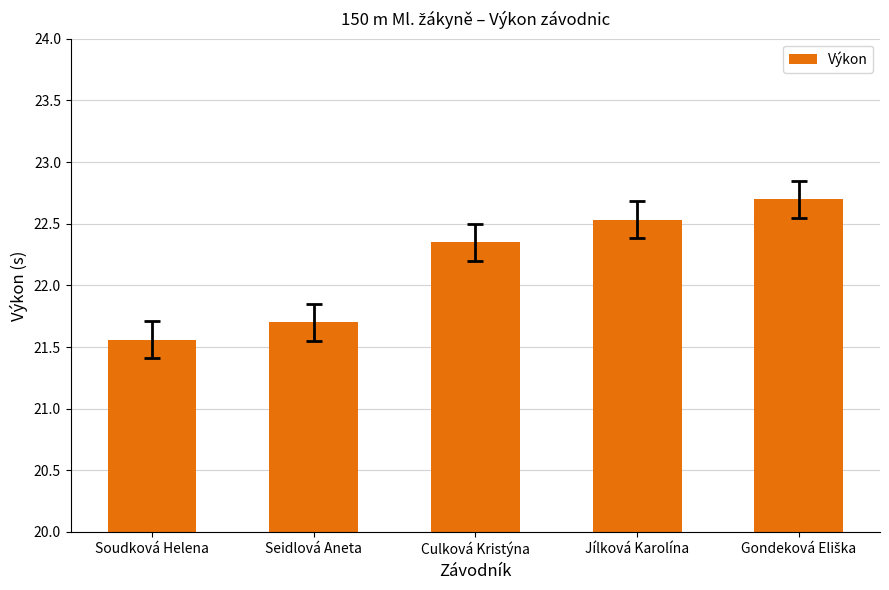

What is the ratio of the value at Jílková Karolína to the value at Seidlová Aneta?

1.0